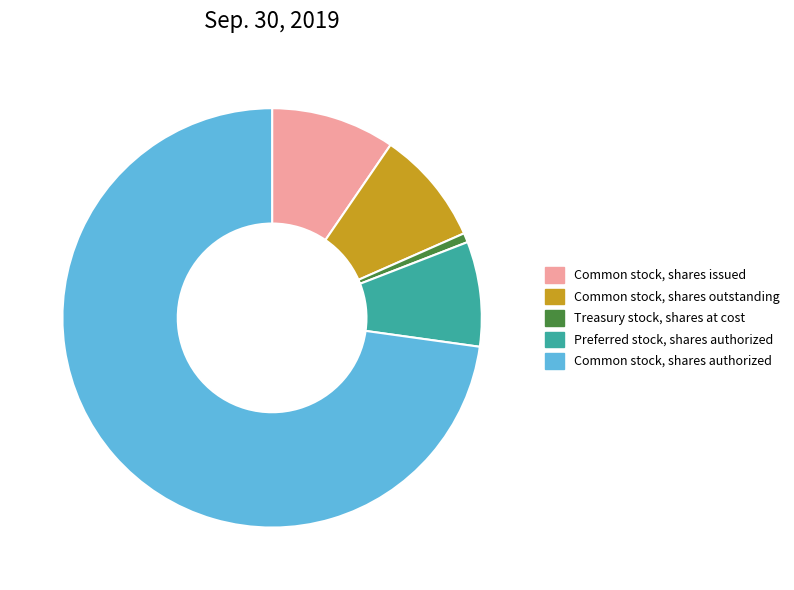

Is the sum of Common stock, shares issued and Common stock, shares outstanding greater than half?

No